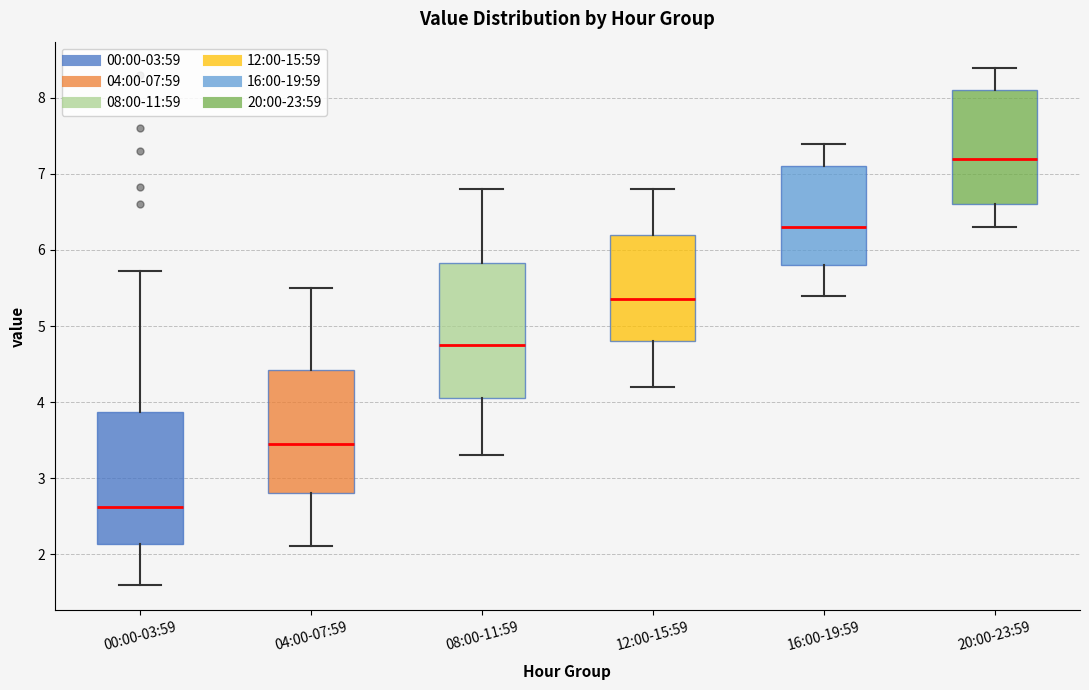

Where does the upper whisker of the box for 00:00-03:59 end on the y-axis? The values are not printed on the chart, so give them approximately, as read against the axis.

5.7